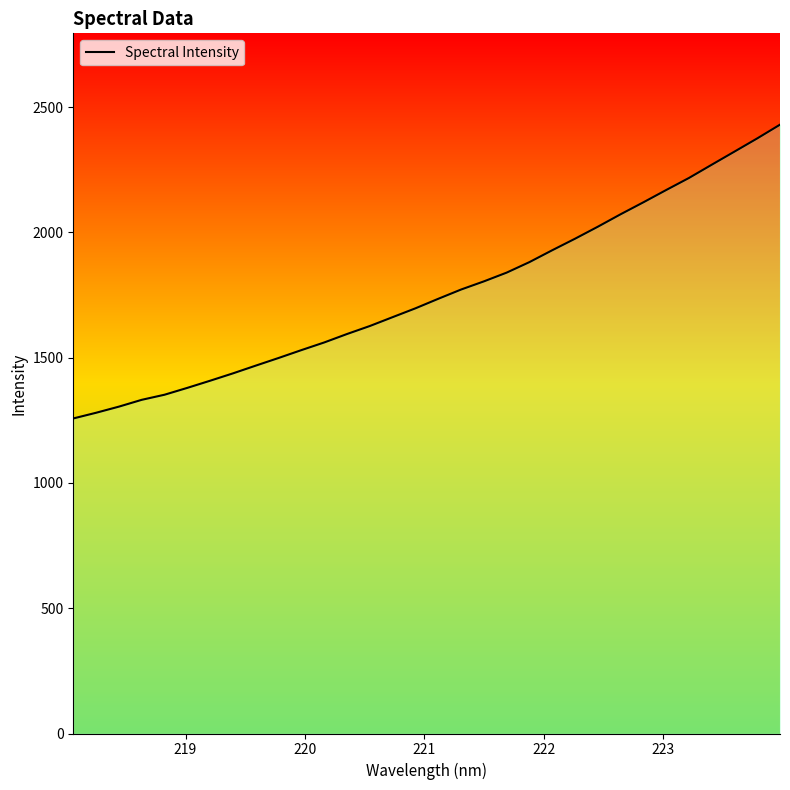

What is the difference between the maximum and minimum values?

1172.7